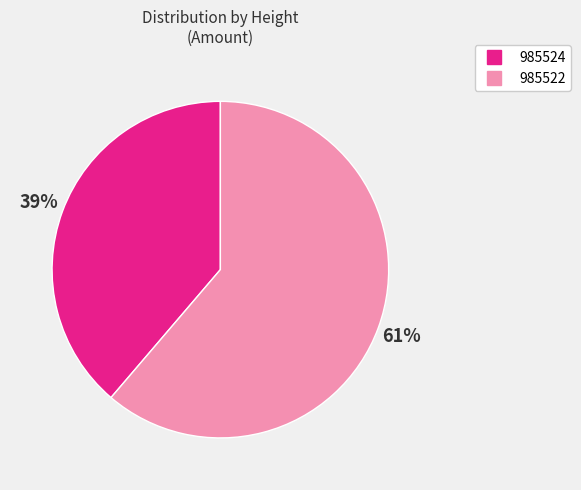

What is the majority slice?

985522